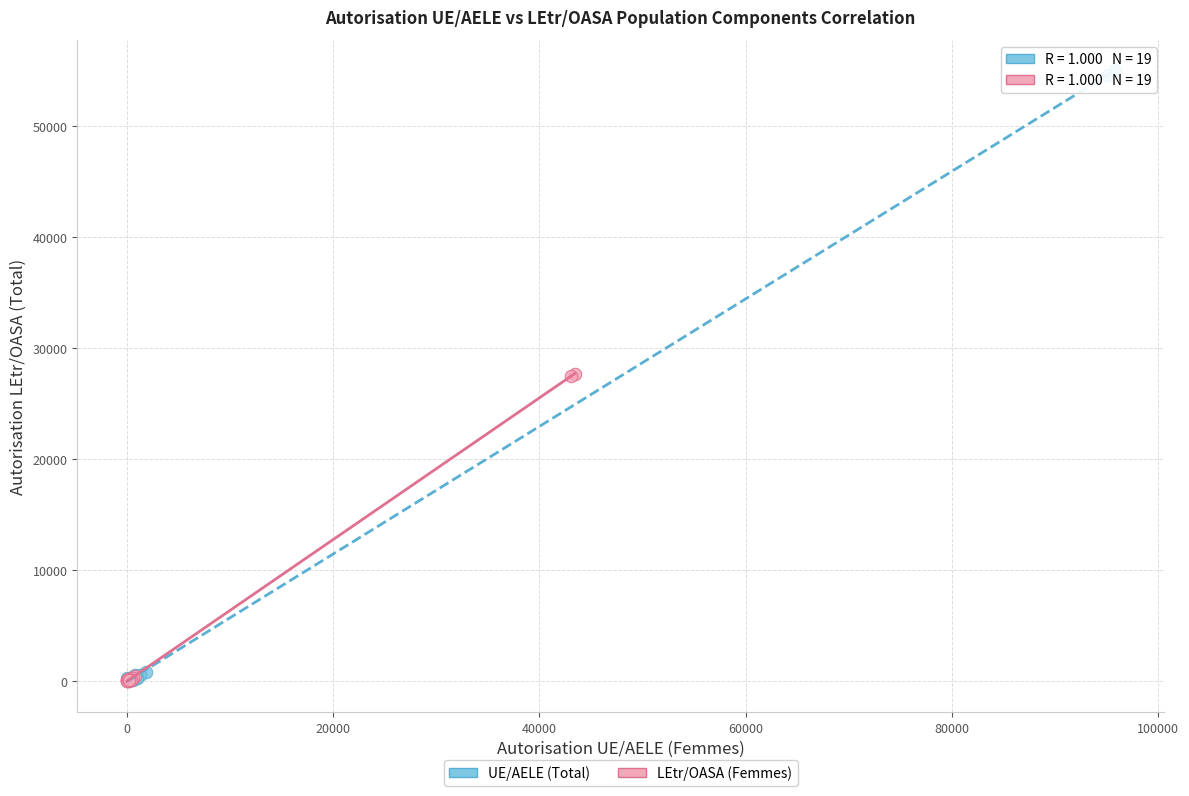

Which series has the largest Y range (max minus min)?

UE/AELE (Total)